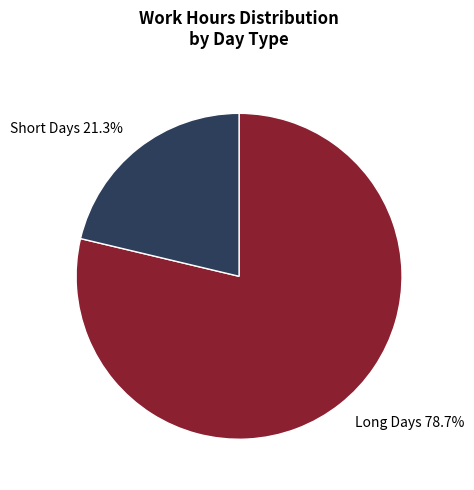

To the nearest percent, what is the difference between the largest and smallest slice percentages?

57%